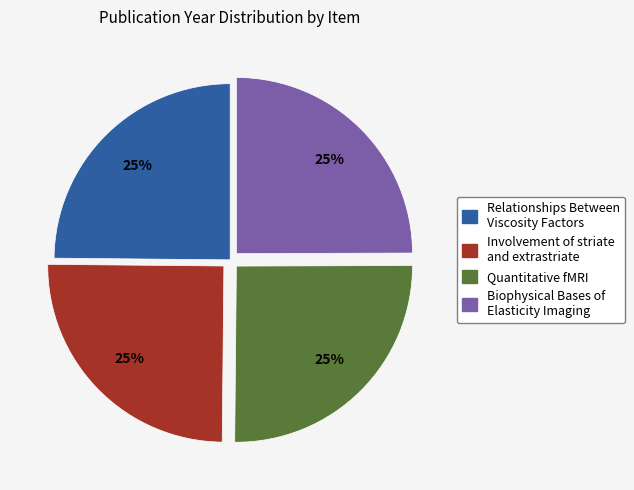

Count the number of slices in the pie.

4